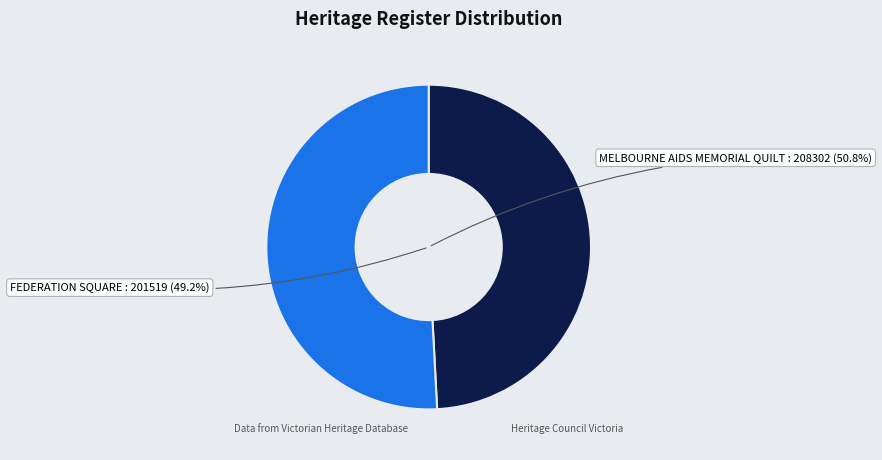

What is the change in value from FEDERATION SQUARE to MELBOURNE AIDS MEMORIAL QUILT?

+6783